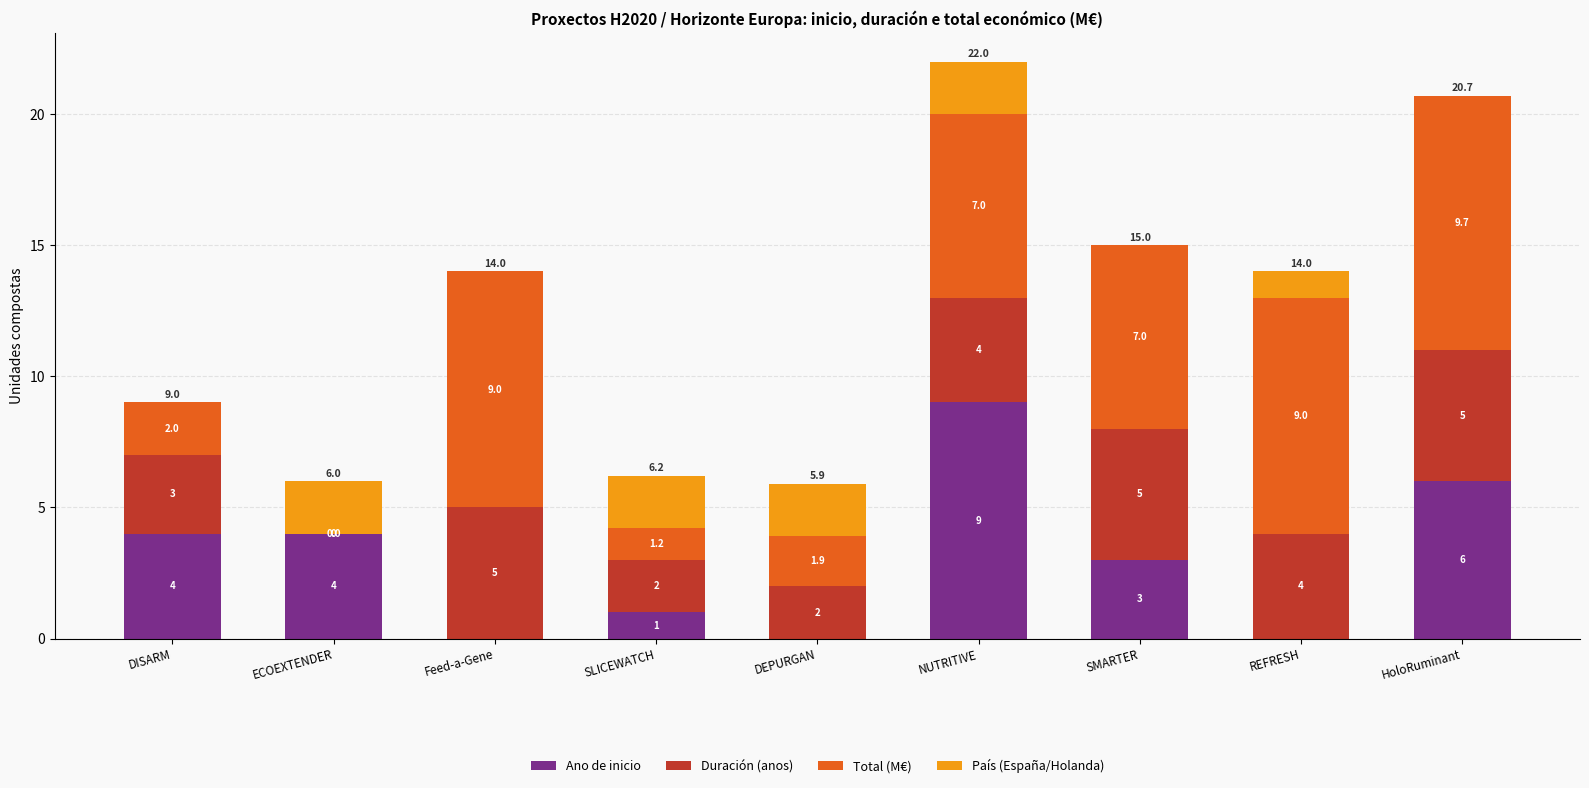

The Ano de inicio series shows 0.0 at Feed-a-Gene. True or false?

True